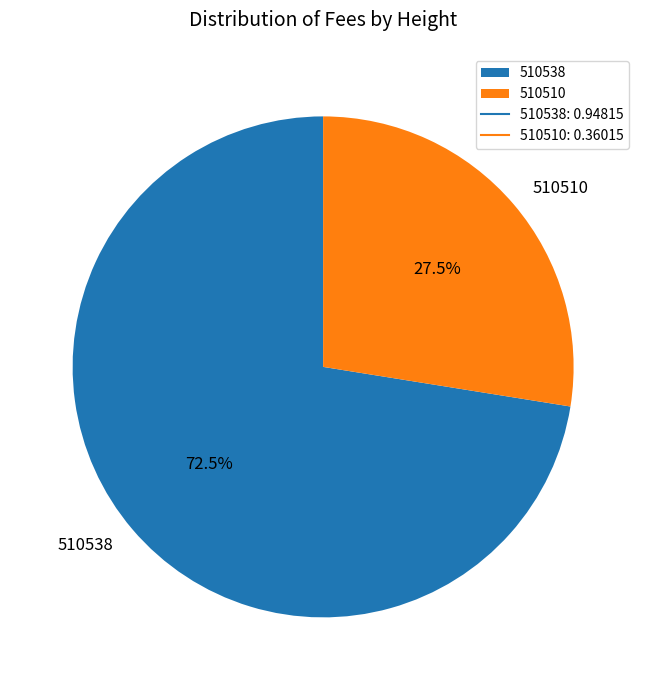

To the nearest percent, what is the average slice percentage?

50%